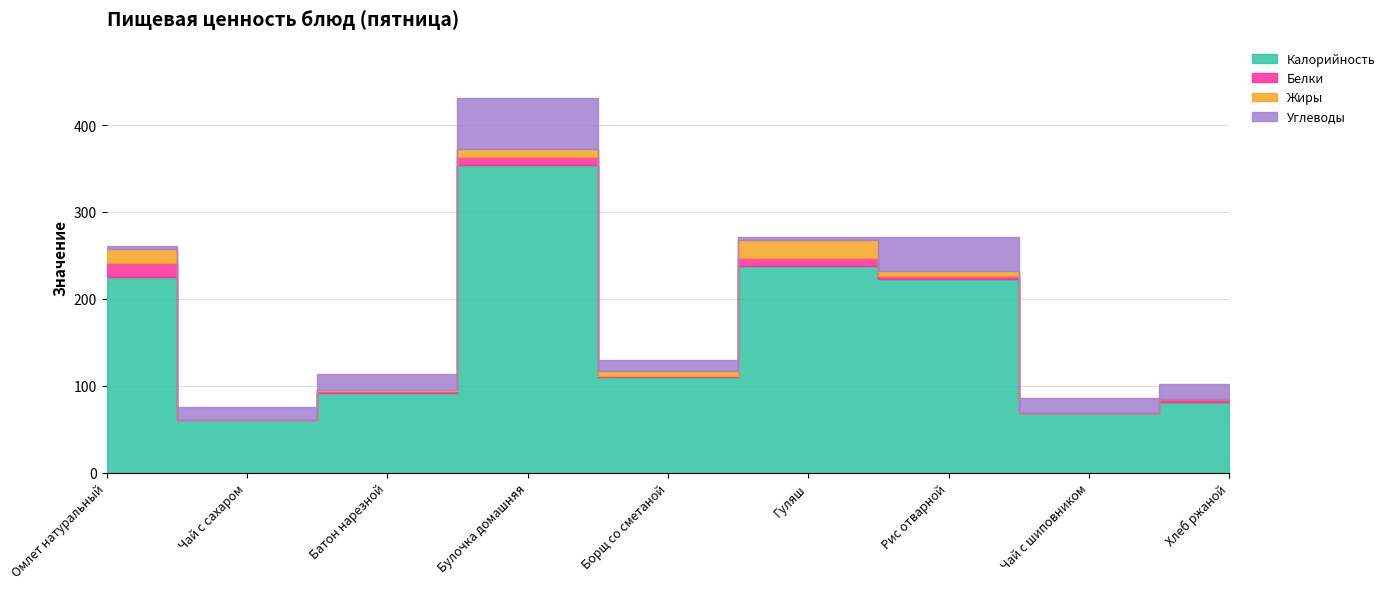

Is it true that Белки equals 4.0 at Батон нарезной?

False